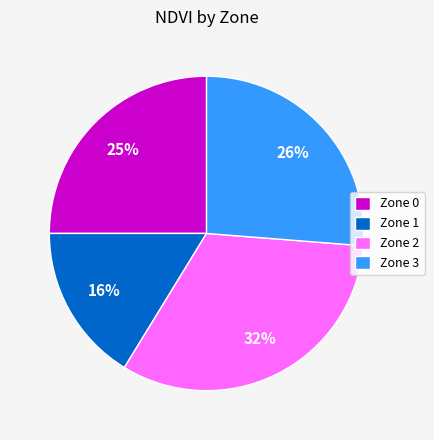

To the nearest percent, what percentage of the pie is Zone 1?

16%